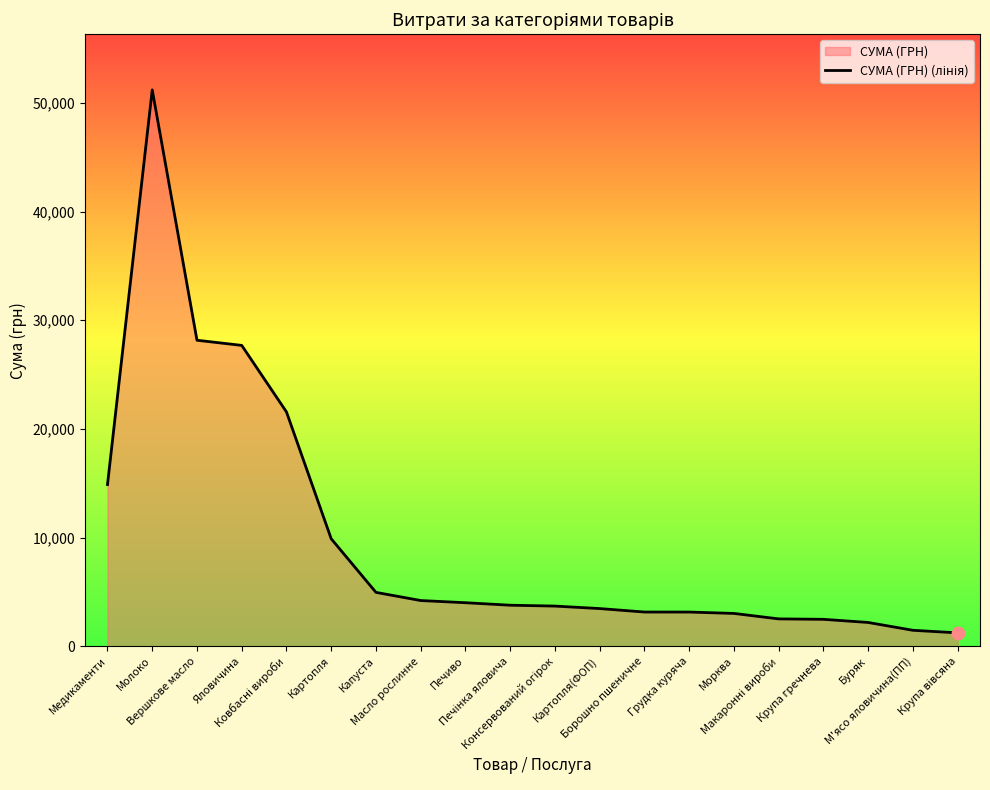

What is the change in value from Консервований огірок to Морква?

-675.6